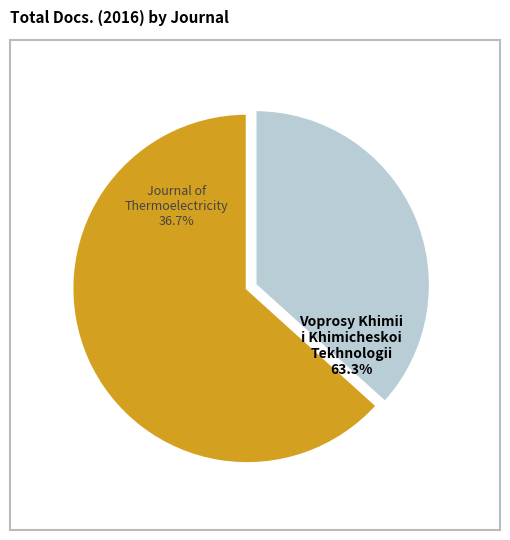

How many segments does this pie chart have?

2